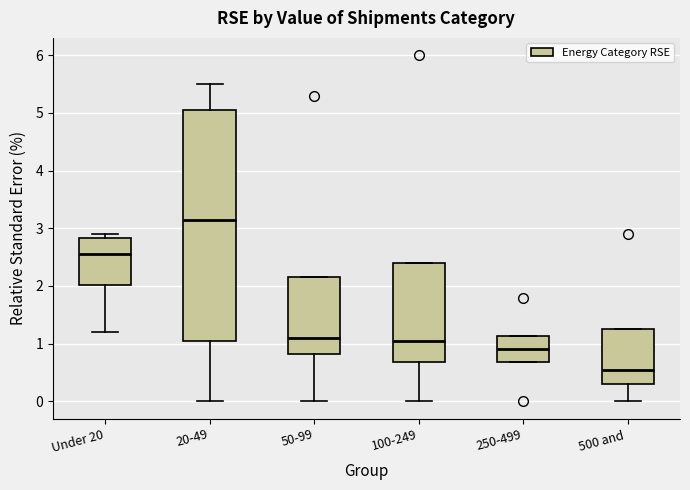

Reading left to right, transcribe this box plot: for each box, give where its median line is, the range the box spans, and where its two whiskers end, as read against the y-axis. The values are not printed on the chart, so give them approximately, as read against the axis.

Under 20: median 2.6, box 2.0 to 2.8, whiskers 1.2 to 2.9
20-49: median 3.2, box 1.1 to 5.1, whiskers 0.0 to 5.5
50-99: median 1.1, box 0.8 to 2.2, whiskers 0.0 to 2.2
100-249: median 1.1, box 0.7 to 2.4, whiskers 0.0 to 2.4
250-499: median 0.9, box 0.7 to 1.1, whiskers 0.7 to 1.1
500 and: median 0.6, box 0.3 to 1.3, whiskers 0.0 to 1.3